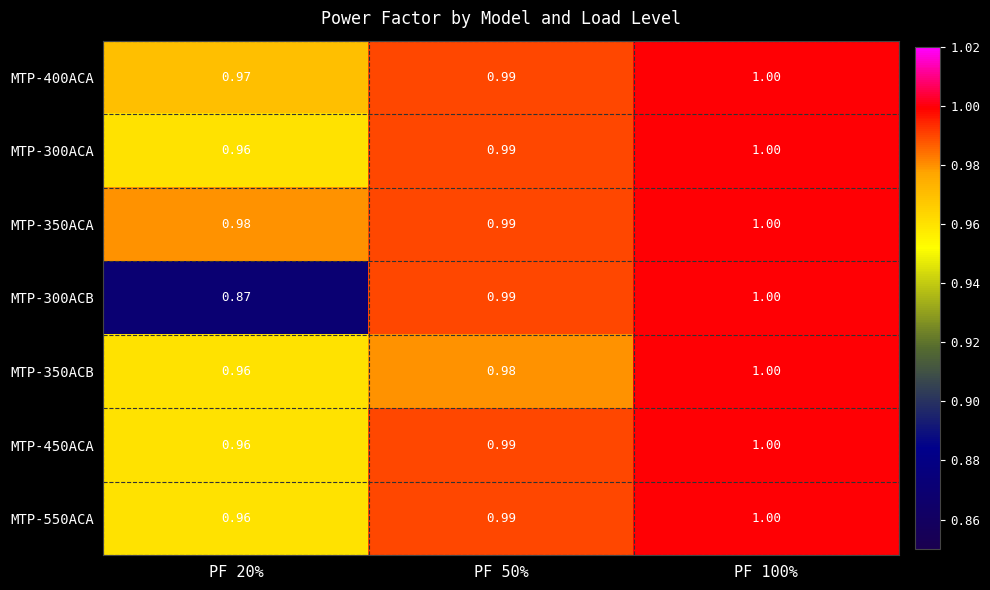

Is the value of MTP-300ACB at PF 100% greater than the value of MTP-300ACA at PF 50%?

Yes